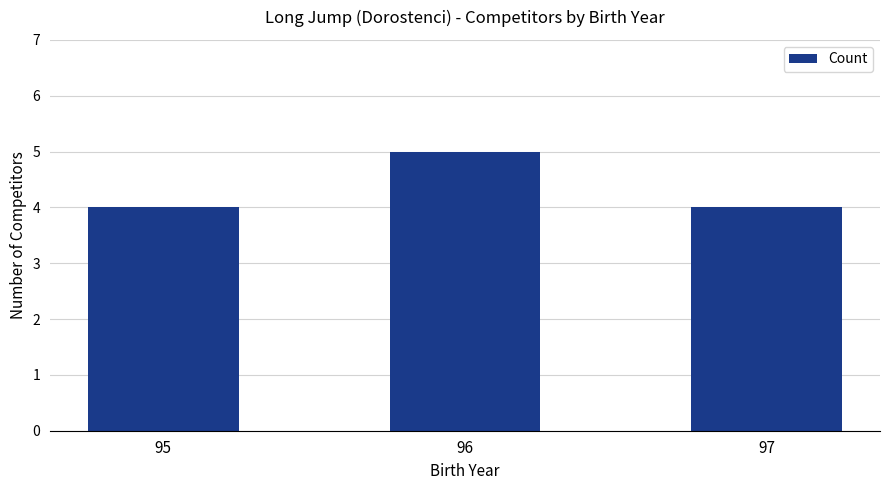

Between 96 and 95, which is larger?

96